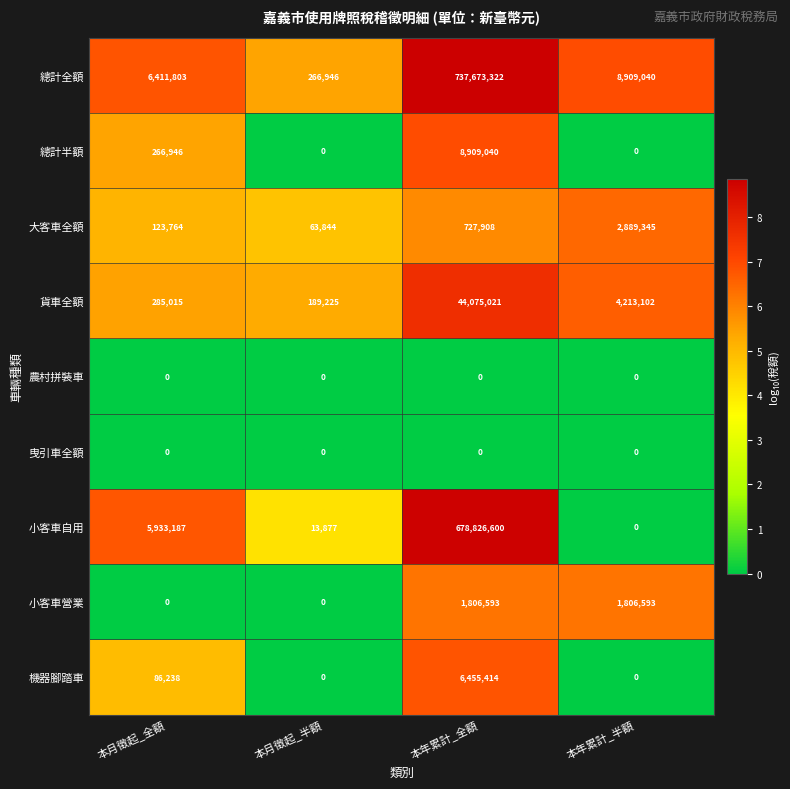

What is the difference between the maximum and minimum values in the 總計全額 series?

737406376